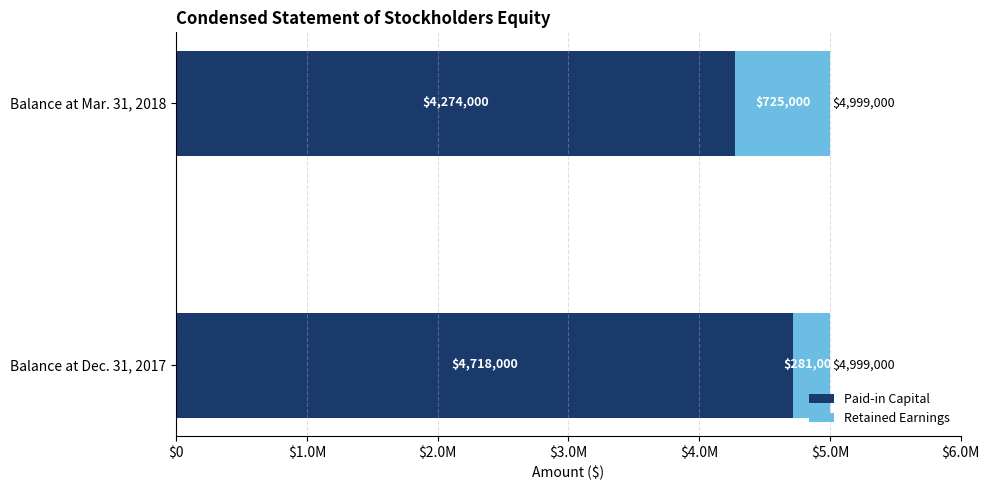

What is the average value of the Paid-in Capital series?

4496000